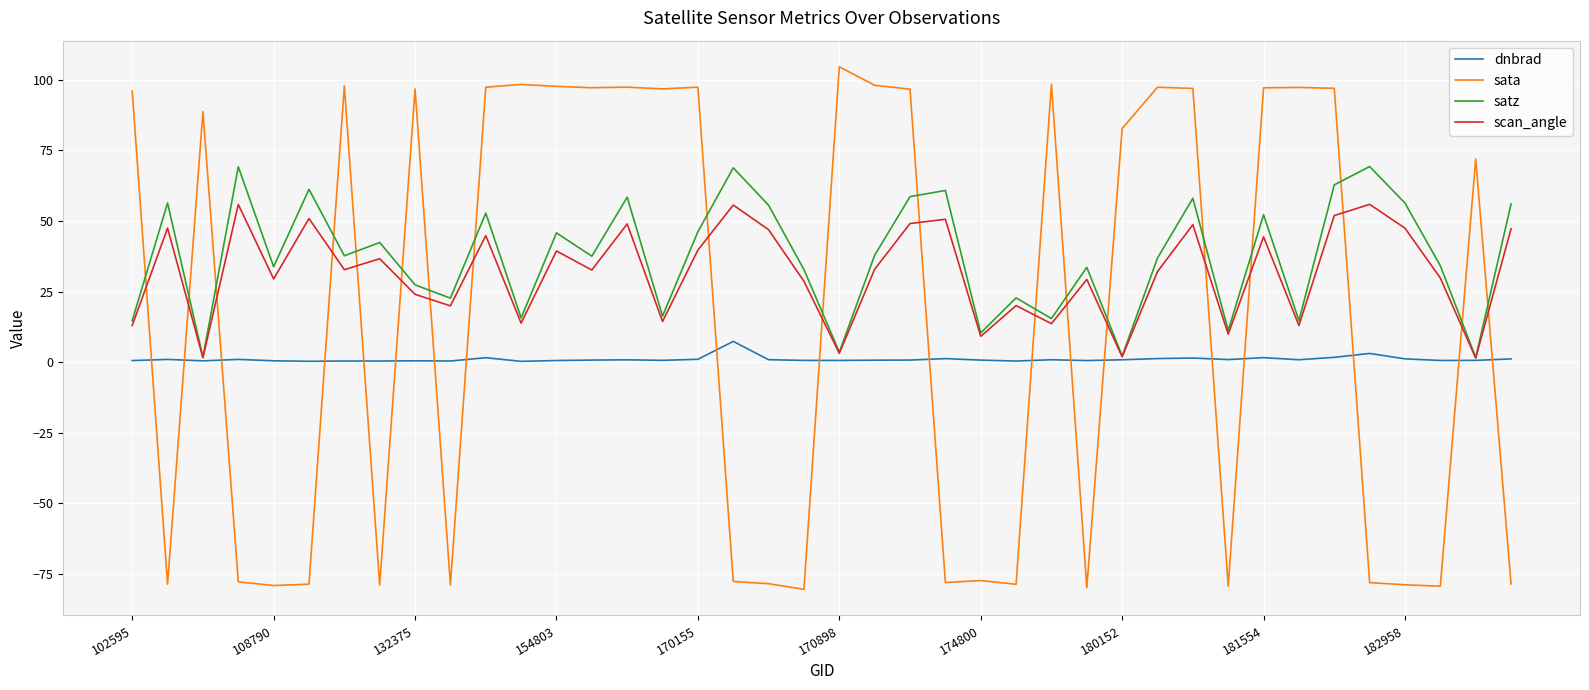

How many intersections are there between satz and sata?

19